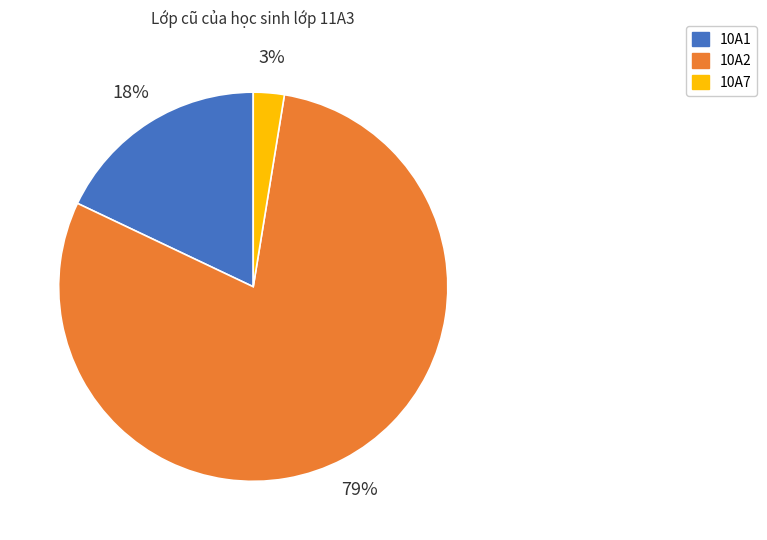

To the nearest percent, what percentage of the pie is 10A1?

18%